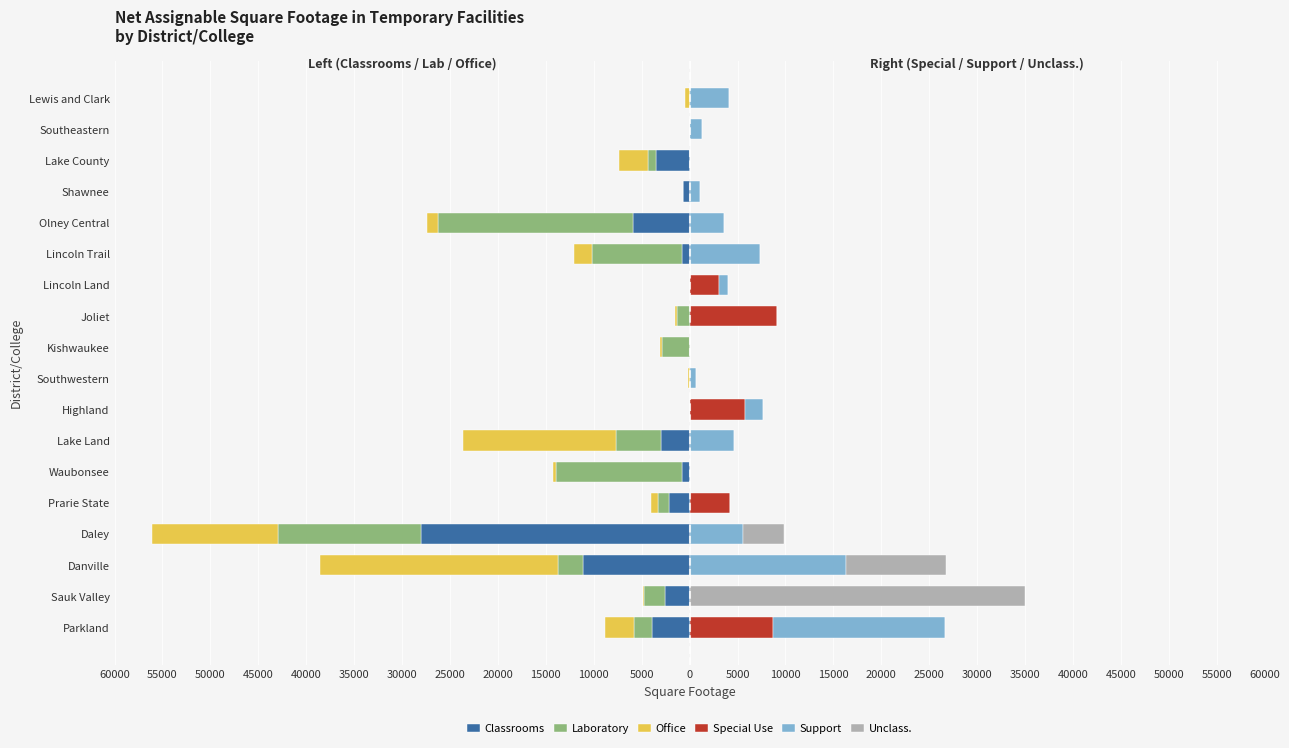

What are all the series names shown in the legend?

Classrooms, Laboratory, Office, Special Use, Support, Unclass.